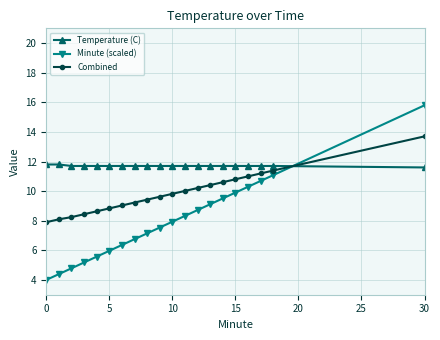

Which series has the largest total across all categories?

Temperature (C)